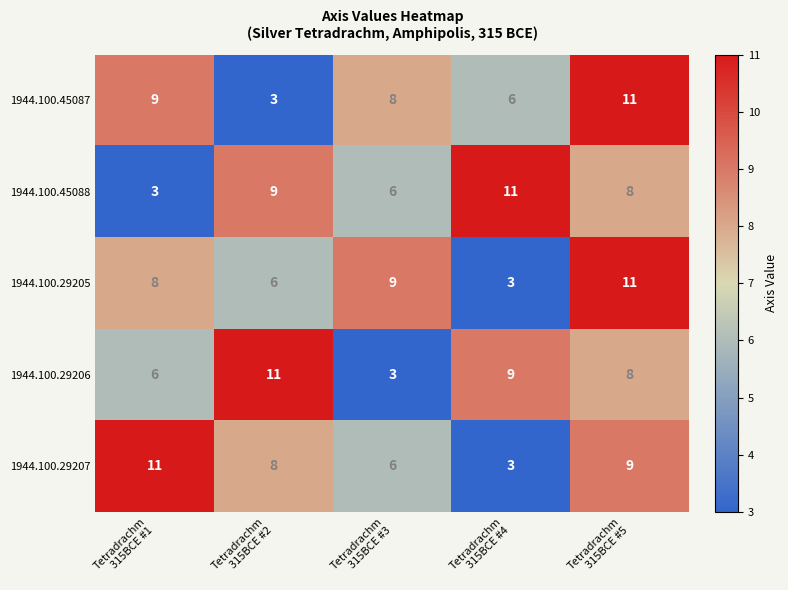

What is the minimum value for 1944.100.29205?

3